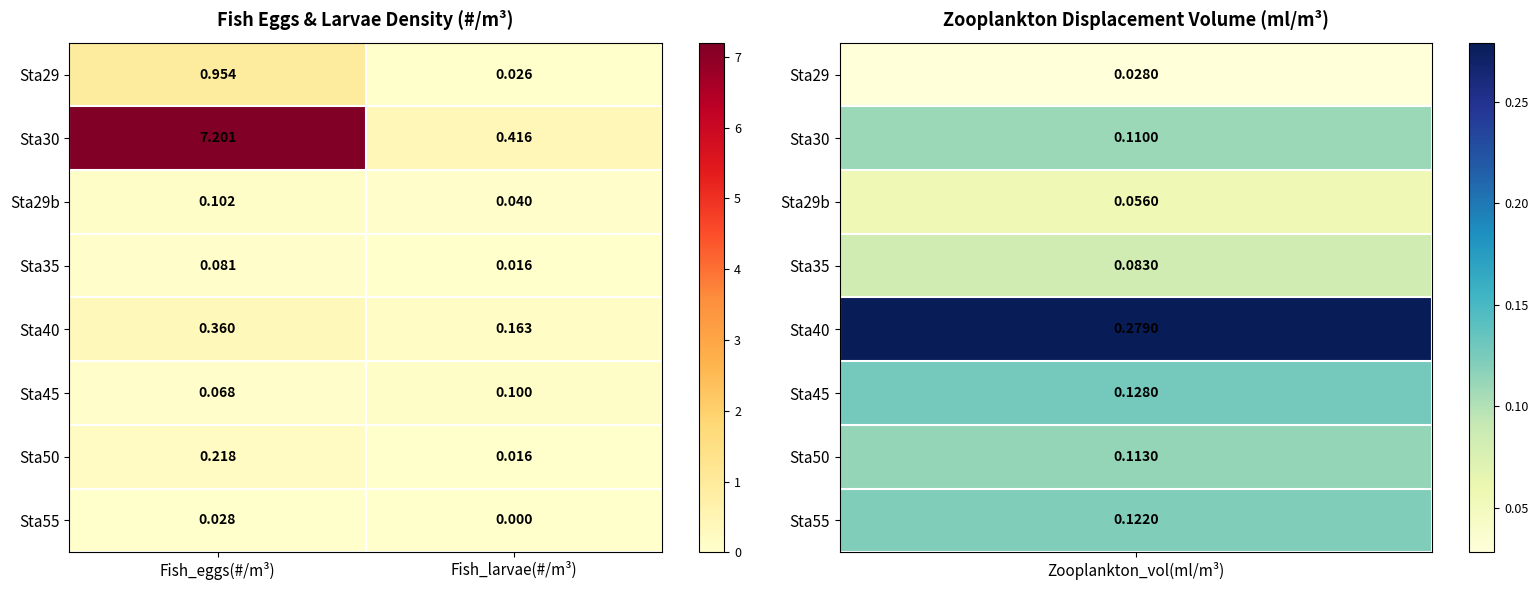

At which category is the sum across all series the highest?

Fish_eggs(#/m³)